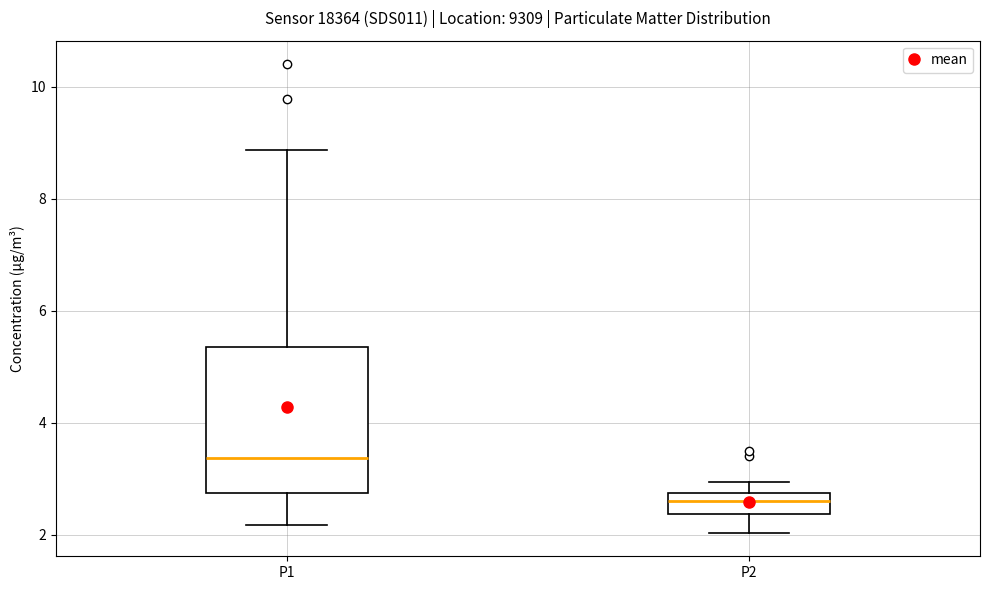

Which box is the tallest, from its lower edge to its upper edge?

P1